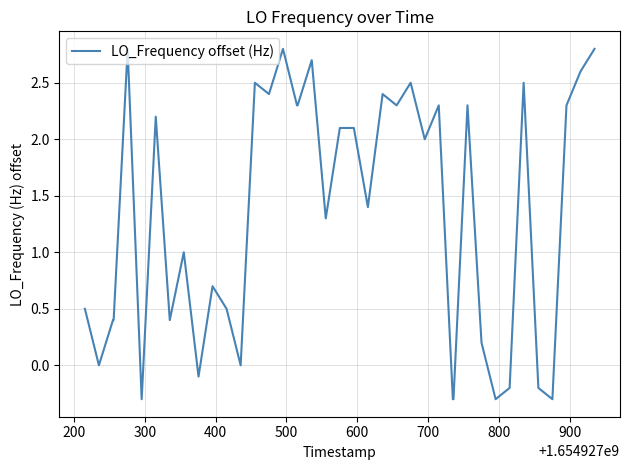

What is the difference between the maximum and minimum values?

3.1